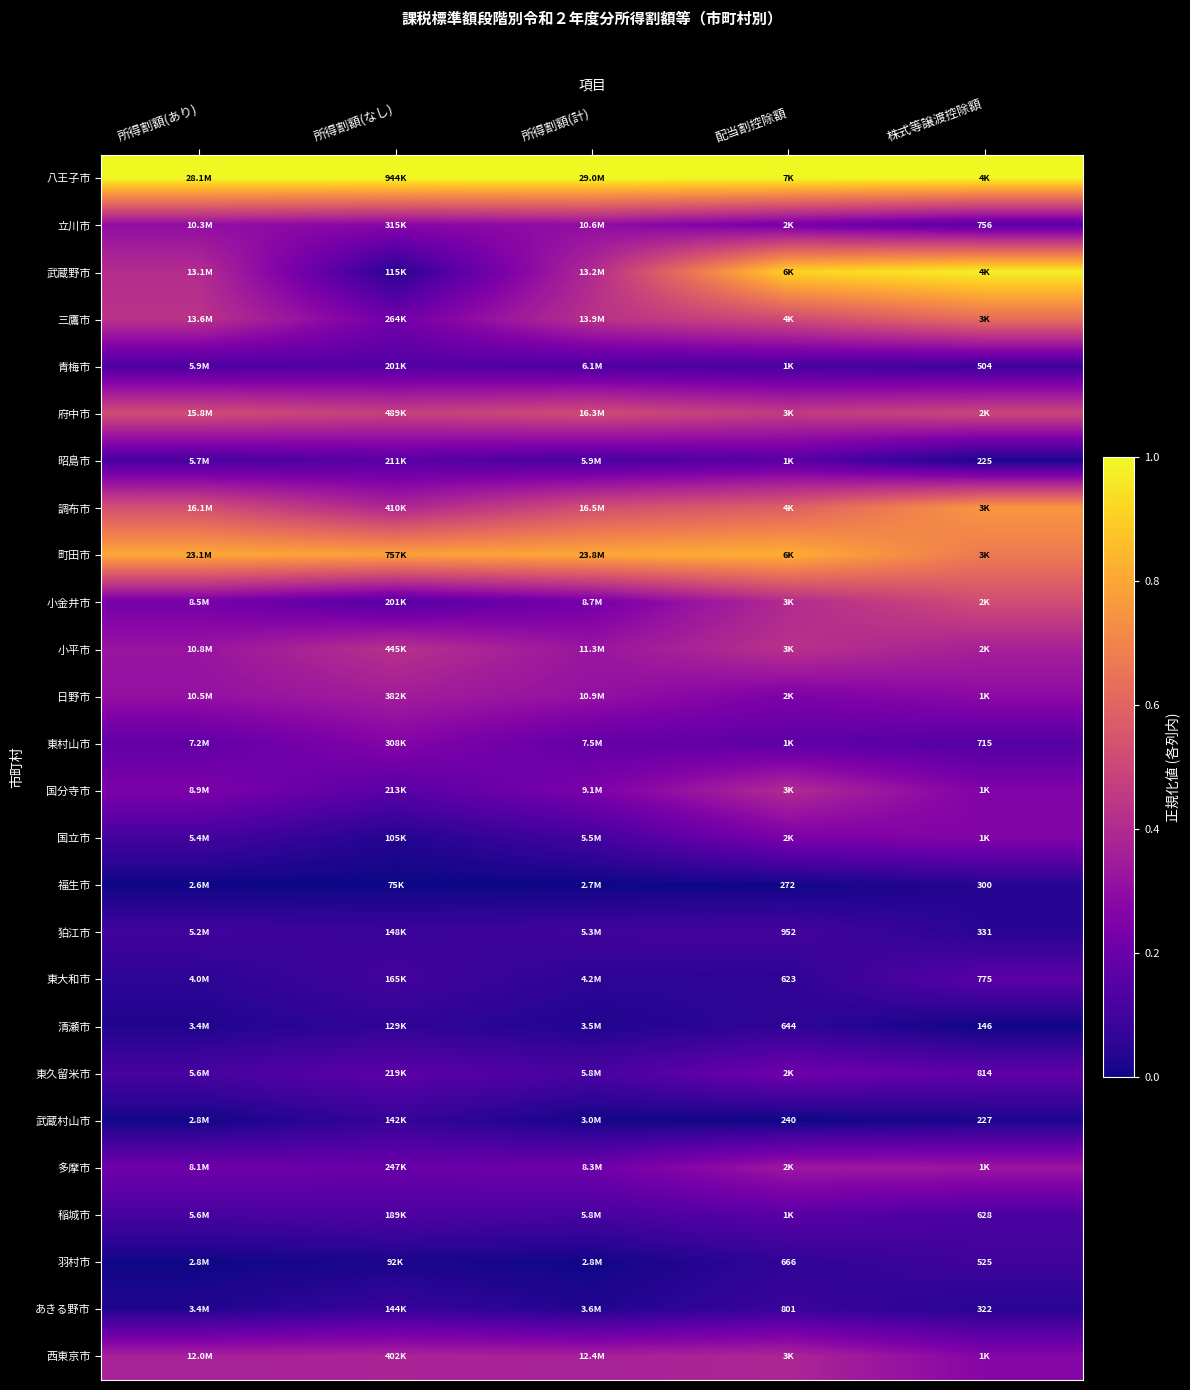

Which category has the highest value in the 稲城市 series?

配当割控除額